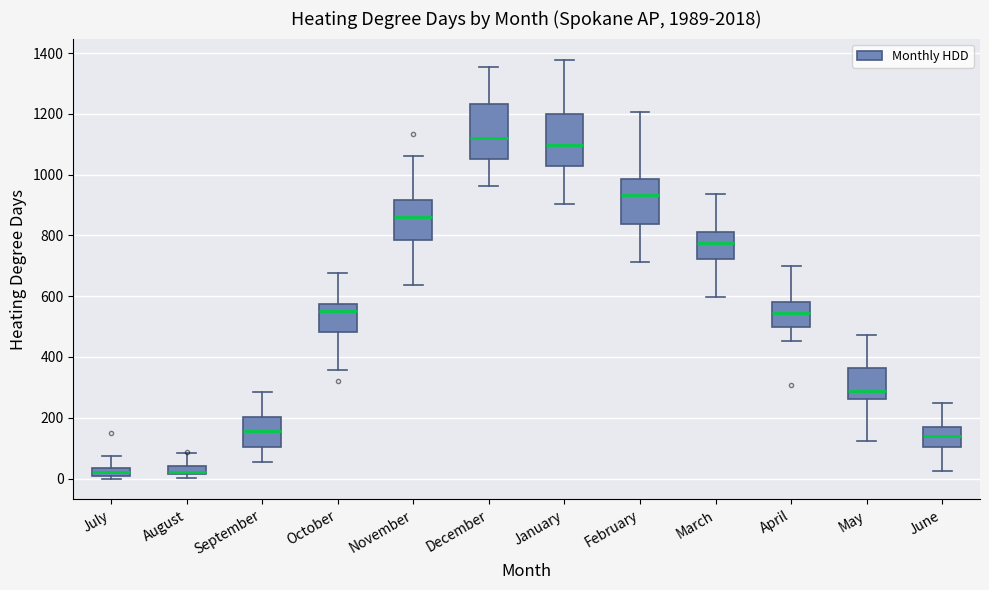

Where does the lower whisker of the box for November end on the y-axis? The values are not printed on the chart, so give them approximately, as read against the axis.

640